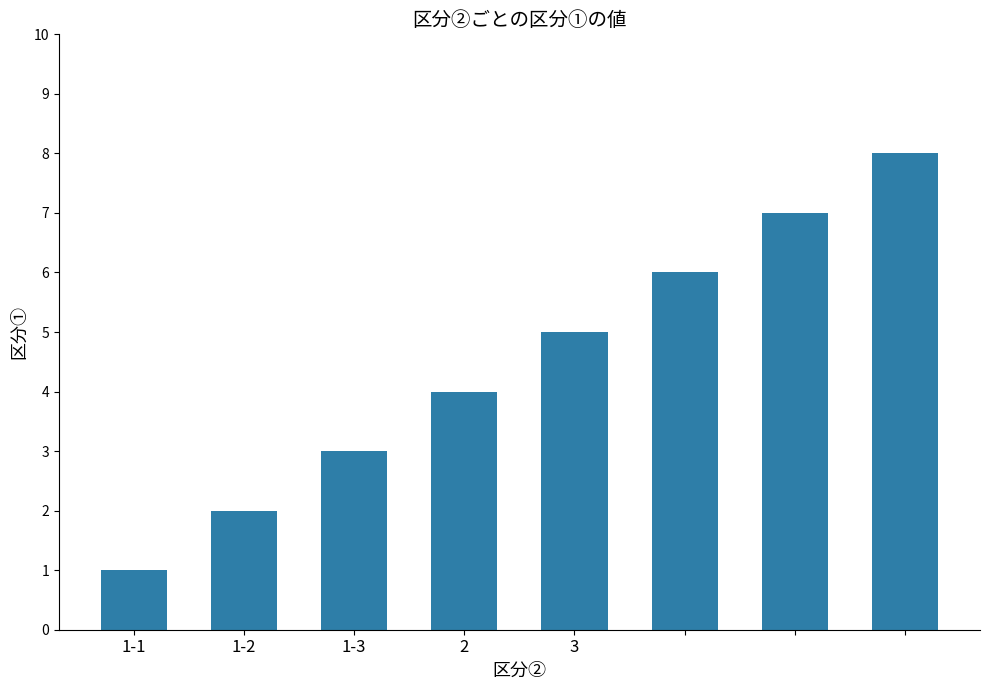

What is the greatest value displayed?

8